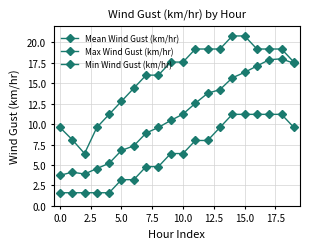

How many series are shown in this chart?

3